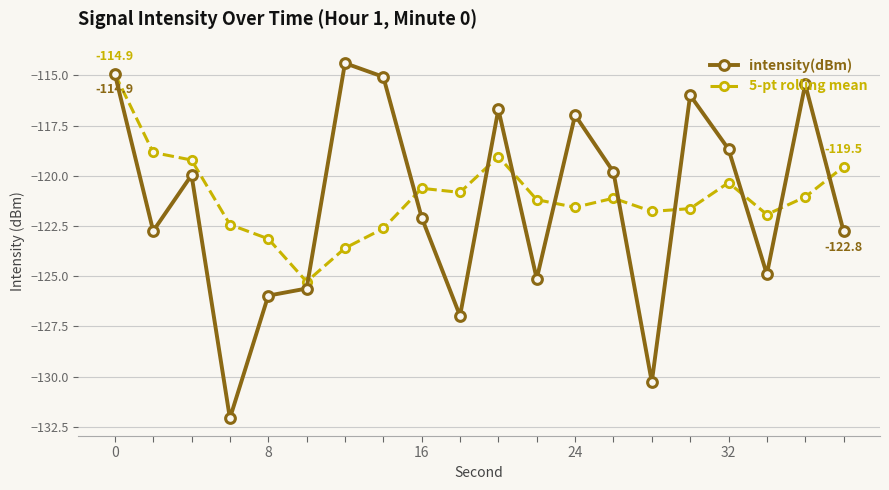

What are all the series names shown in the legend?

intensity(dBm), 5-pt rolling mean